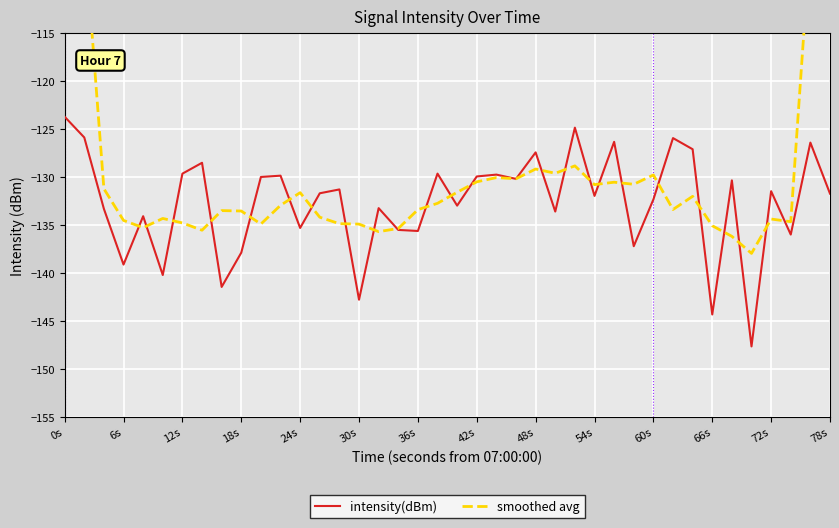

Reading right to left, what are all the values shown in this chart?

intensity(dBm): -131.7	-126.4	-136.0	-131.5	-147.7	-130.3	-144.3	-127.1	-125.9	-132.3	-137.2	-126.3	-132.0	-124.8	-133.6	-127.4	-130.2	-129.7	-129.9	-133.0	-129.6	-135.6	-135.5	-133.2	-142.8	-131.3	-131.7	-135.3	-129.8	-130.0	-137.9	-141.5	-128.5	-129.6	-140.2	-134.1	-139.1	-133.3	-125.9	-123.7
smoothed avg: -78.8	-105.1	-134.6	-134.4	-138.0	-136.2	-135.1	-132.0	-133.4	-129.8	-130.7	-130.5	-130.8	-128.8	-129.6	-129.2	-130.2	-130.0	-130.5	-131.6	-132.7	-133.4	-135.4	-135.7	-134.9	-134.9	-134.2	-131.6	-132.9	-134.9	-133.5	-133.5	-135.5	-134.8	-134.3	-135.3	-134.5	-131.2	-104.4	-76.6